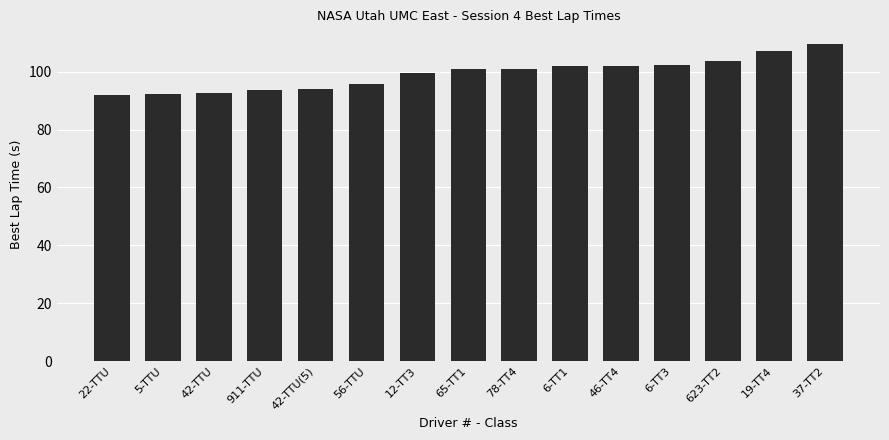

The value at 42-TTU is 64.6. True or false?

False